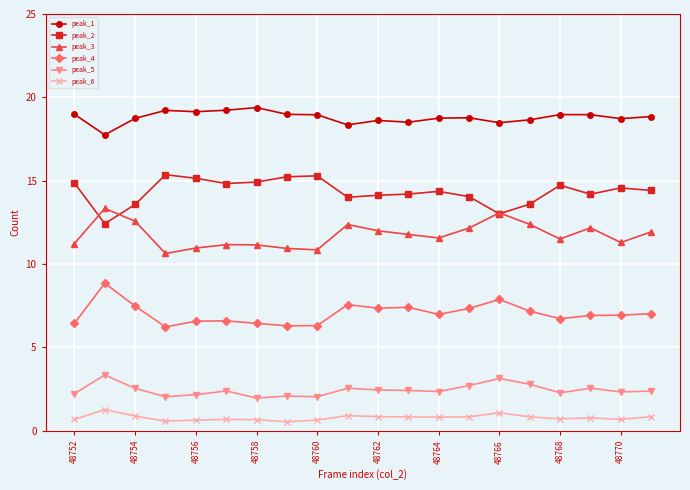

How many categories are shown in the chart?

20